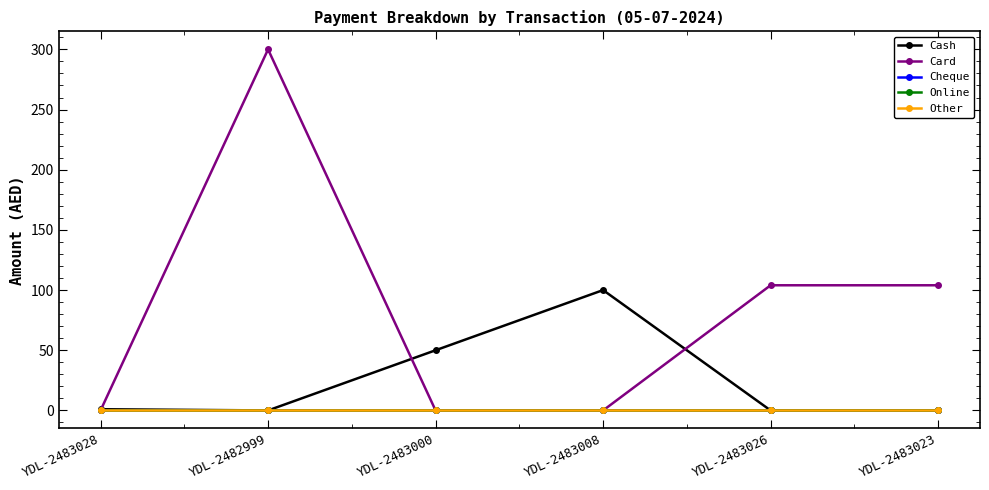

What is the sum of all Cash values?

151